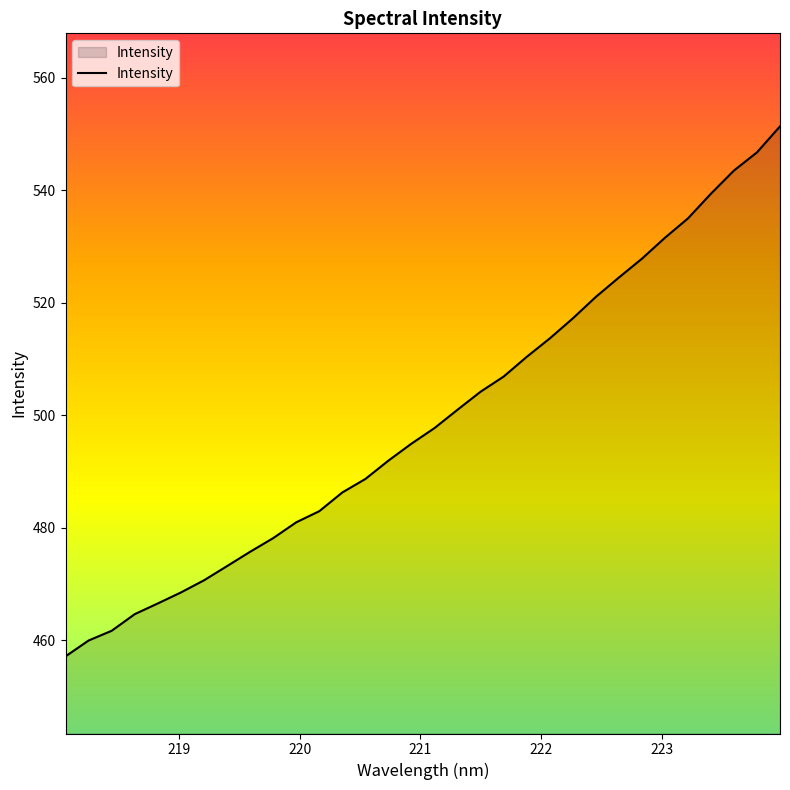

What is the smallest value displayed?

457.1